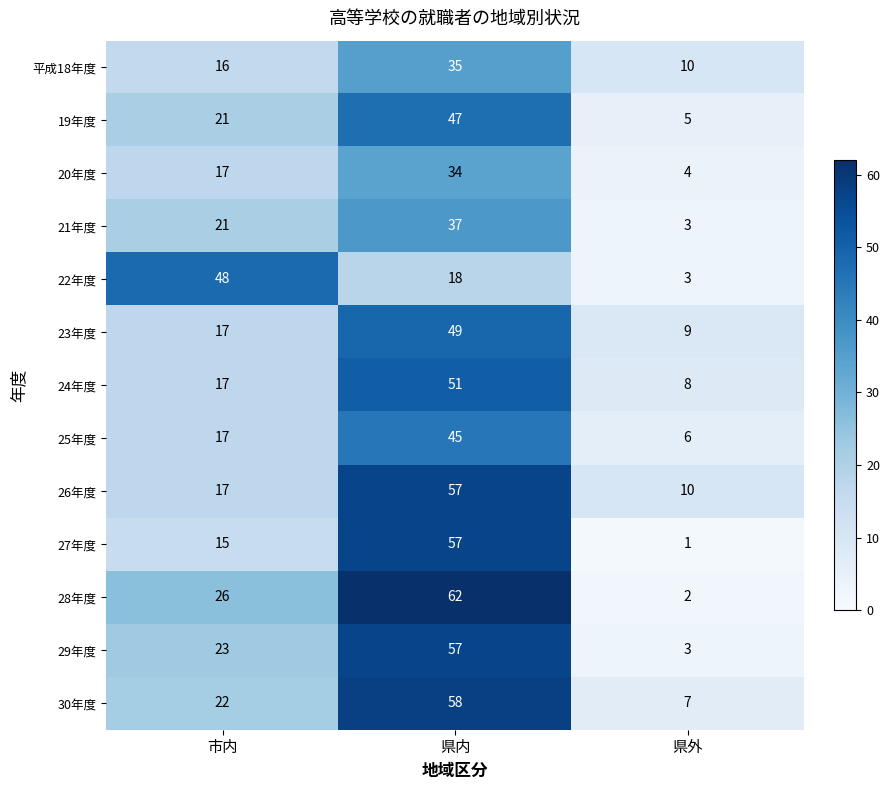

Is it true that 22年度 equals 18 at 県内?

True